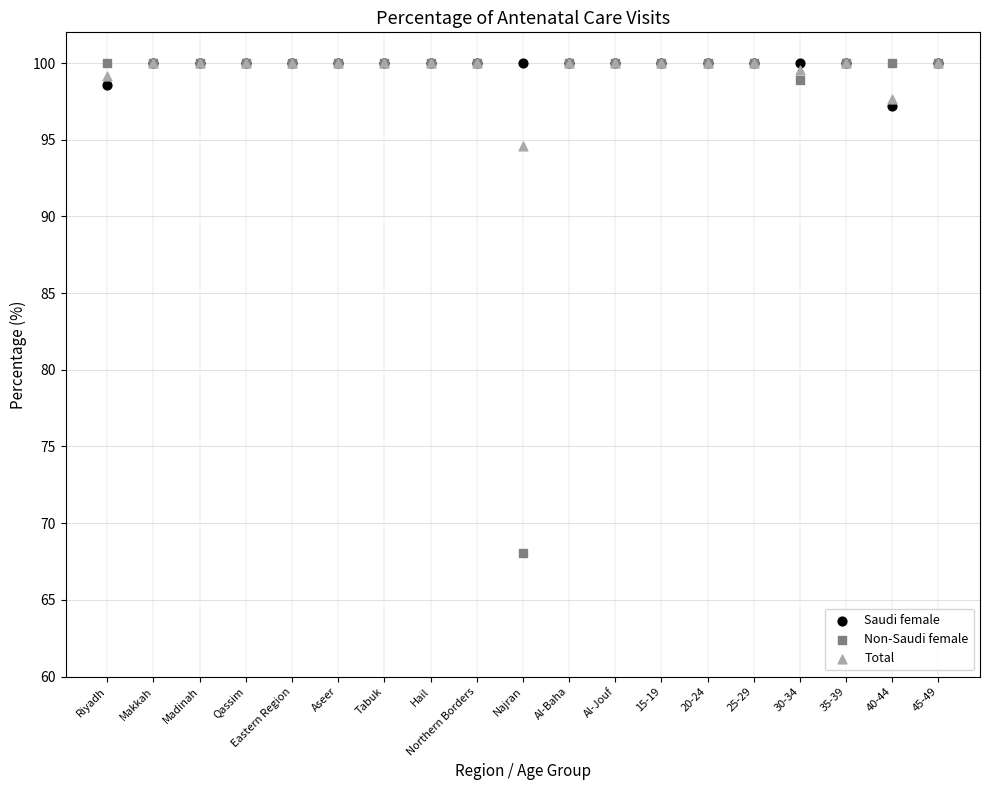

In the Non-Saudi female series, what Y value is closest to 84?

98.9